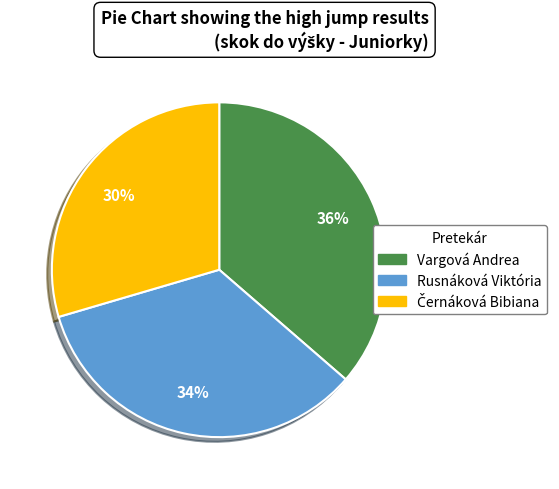

True or false: Vargová Andrea accounts for 28% of the total.

False